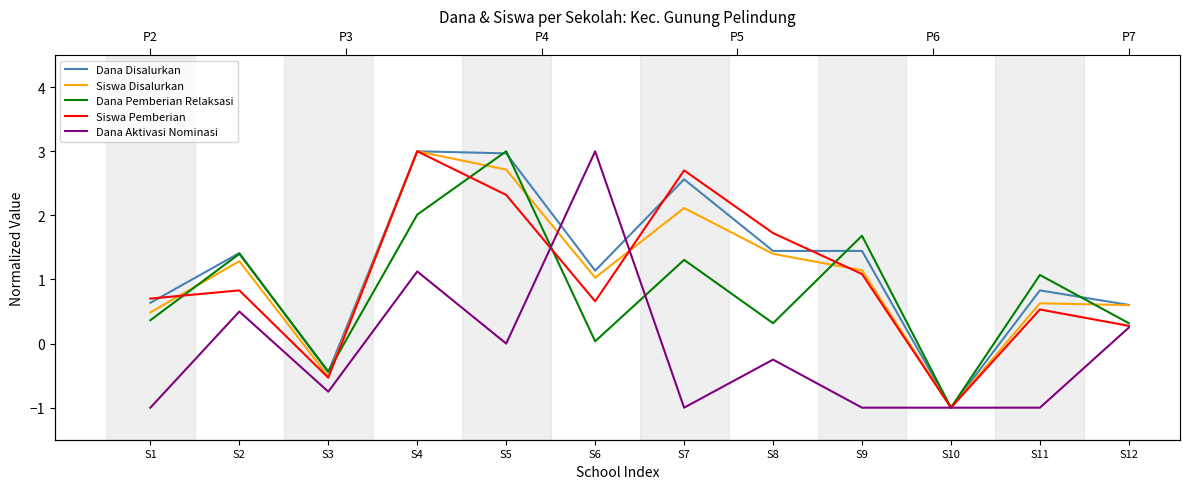

In Siswa Pemberian, how many points are higher than both neighbors (excluding endpoints)?

4